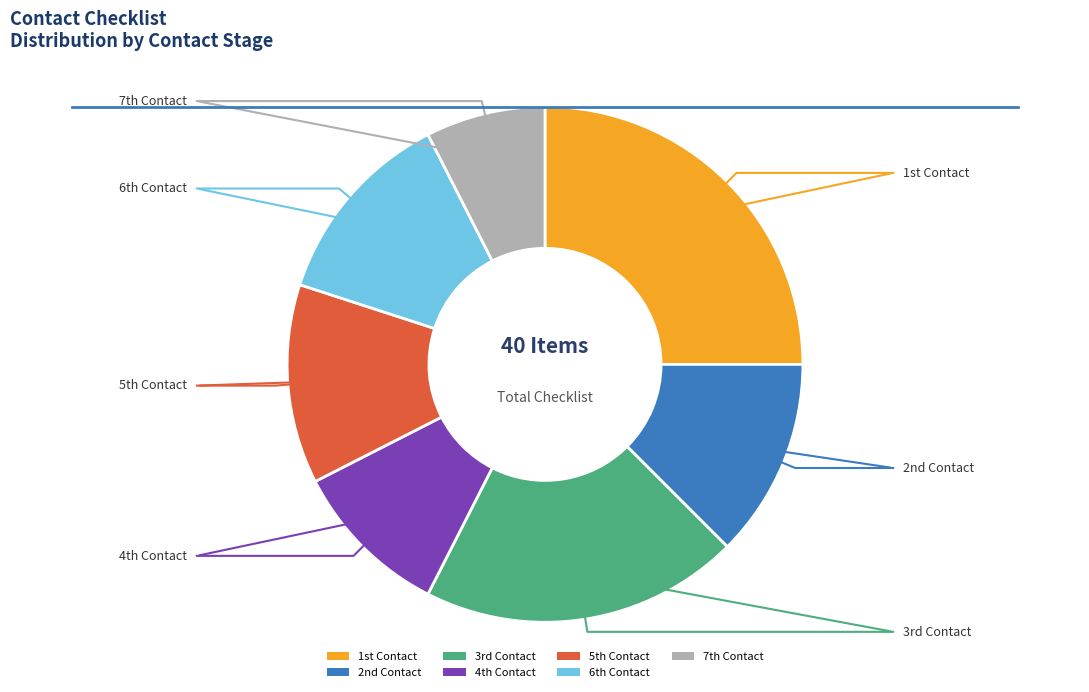

Count the number of slices in the pie.

7